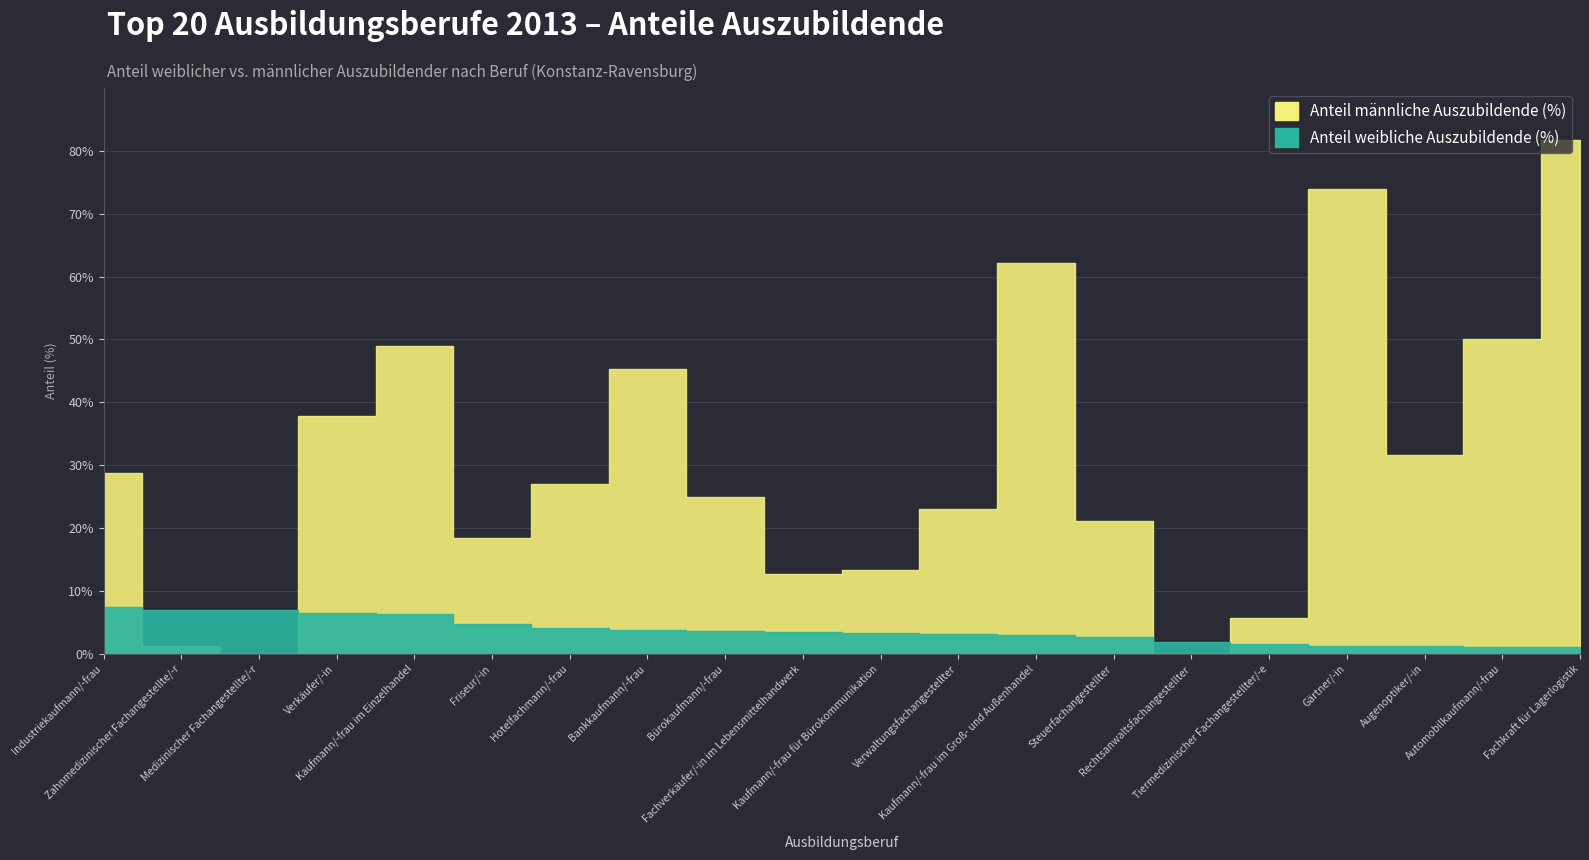

Rank the series at Kaufmann/-frau im Einzelhandel from lowest to highest value.

Anteil weibliche Auszubildende (%), Anteil männliche Auszubildende (%)